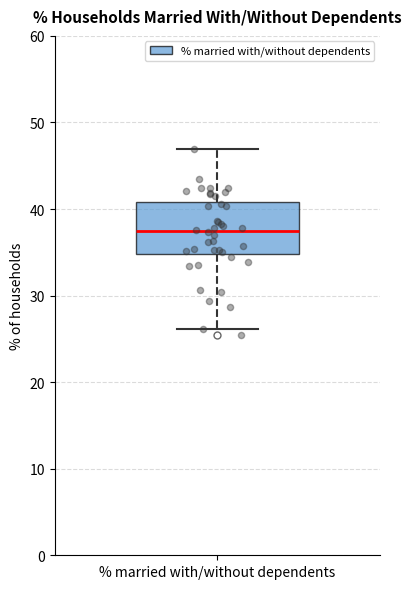

Transcribe this box plot: give where the median line is, the range the box spans, and where the two whiskers end, as read against the y-axis. The values are not printed on the chart, so give them approximately, as read against the axis.

median 37, box 35 to 41, whiskers 26 to 47